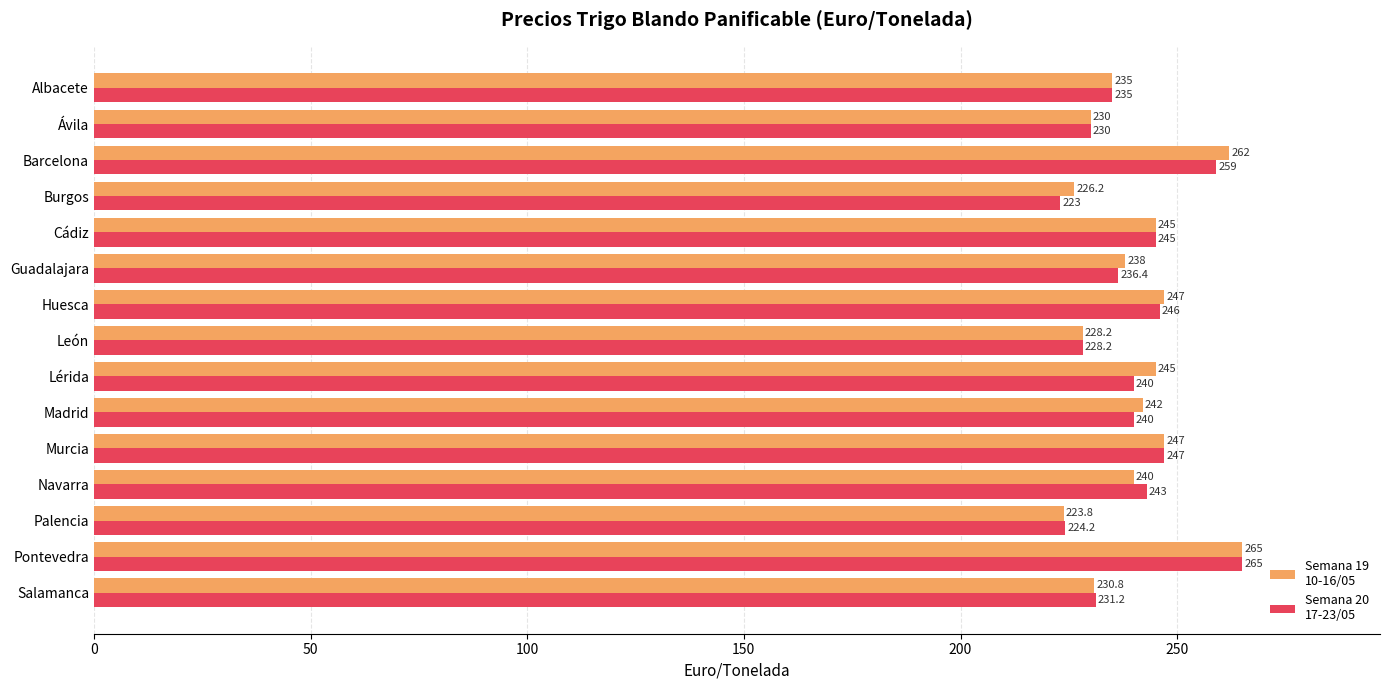

At which category is the sum across all series the highest?

Pontevedra